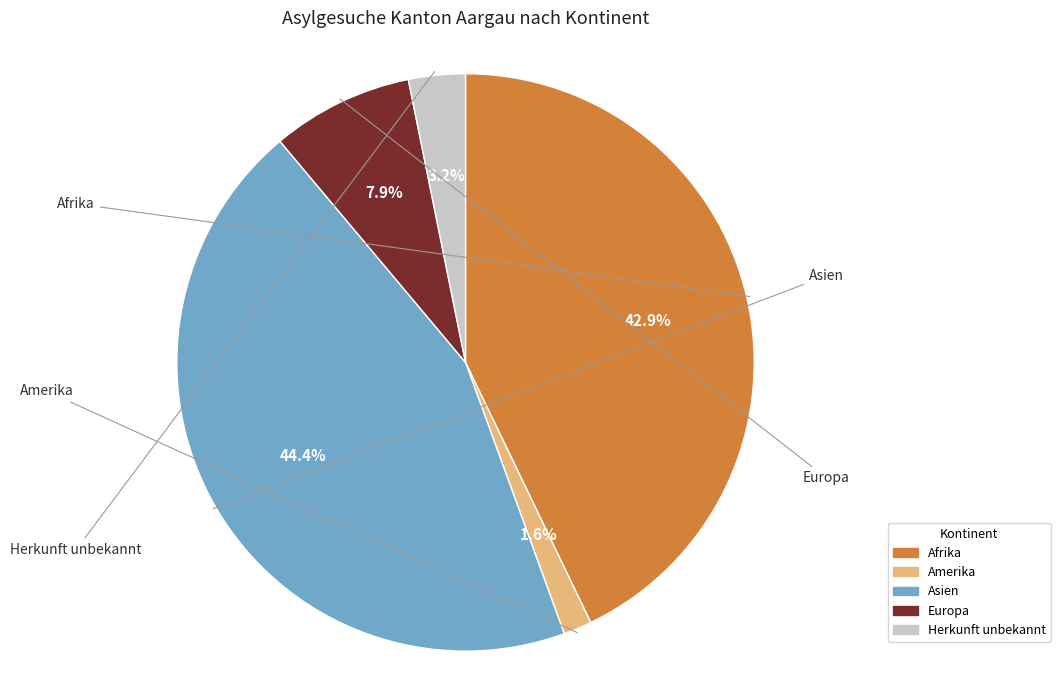

What is the total percentage of Asien and Europa?

52.4%